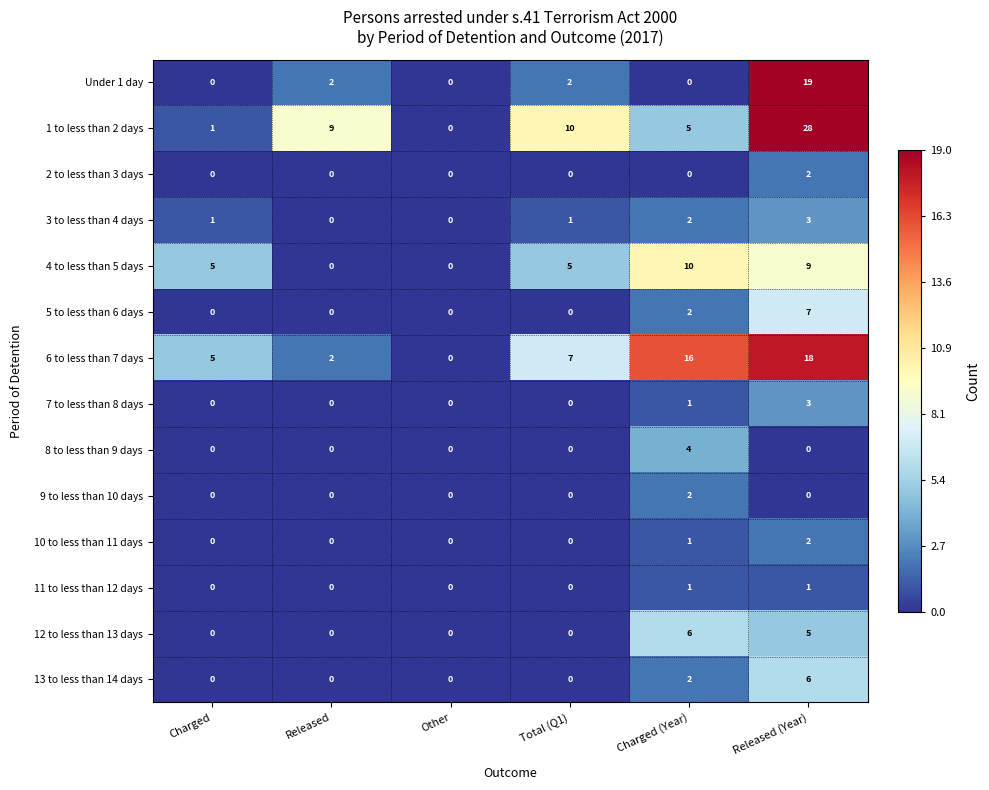

What is the greatest value displayed?

28